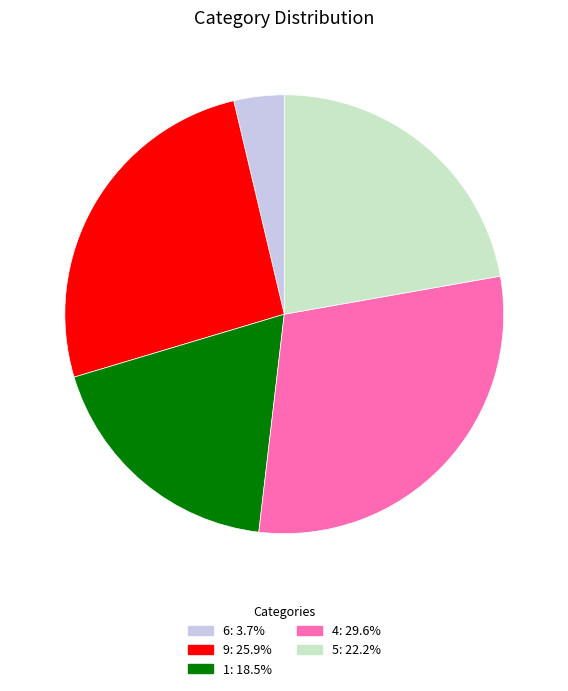

Is it true that 1 is 19% of the pie?

True